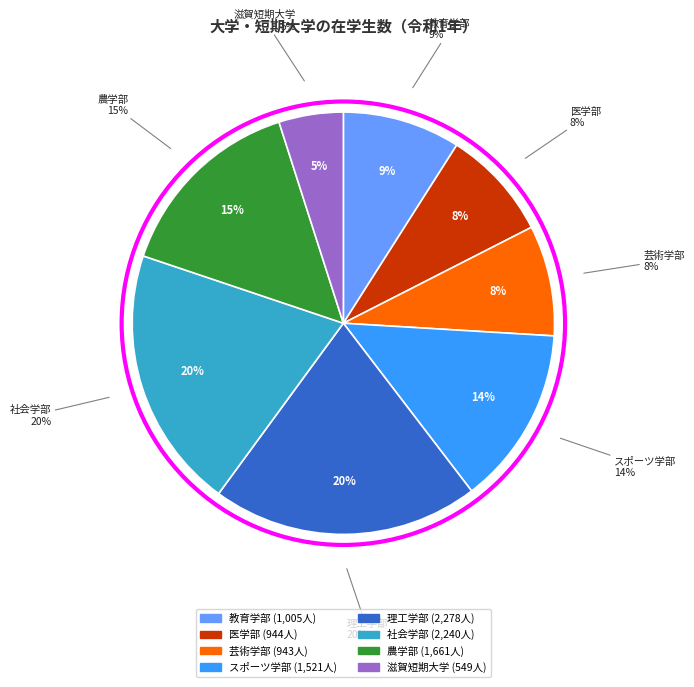

Which slice is the largest?

理工学部